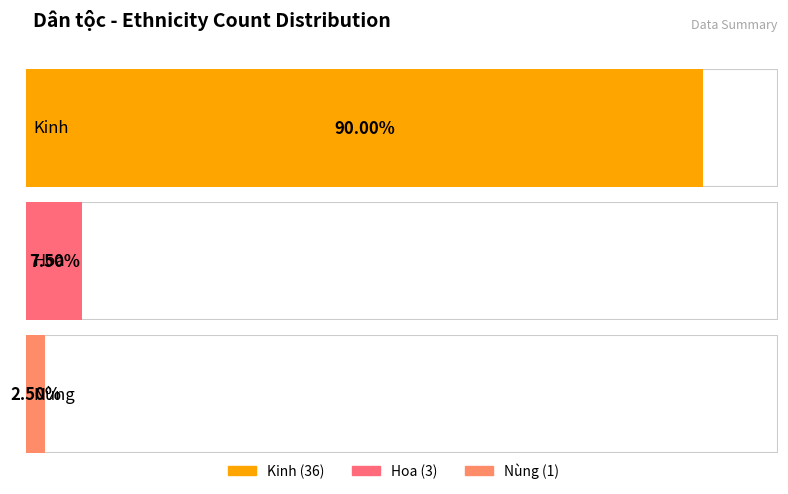

True or false: the data shows 3 at Hoa.

True